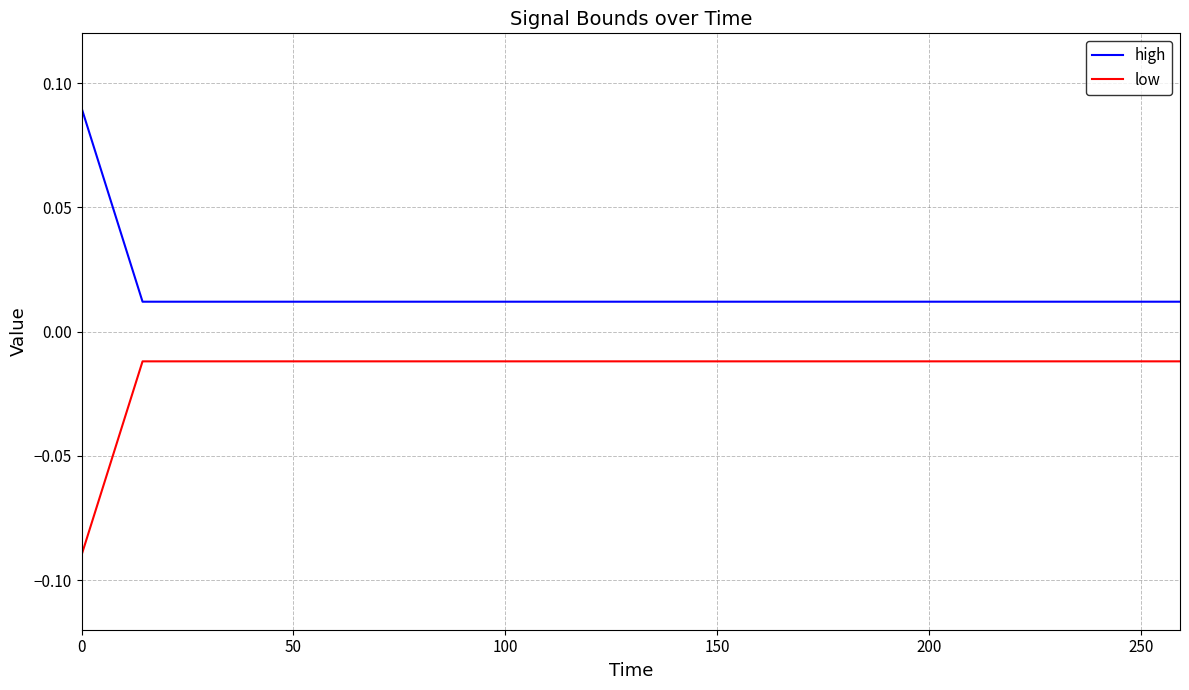

What are all the series names shown in the legend?

high, low